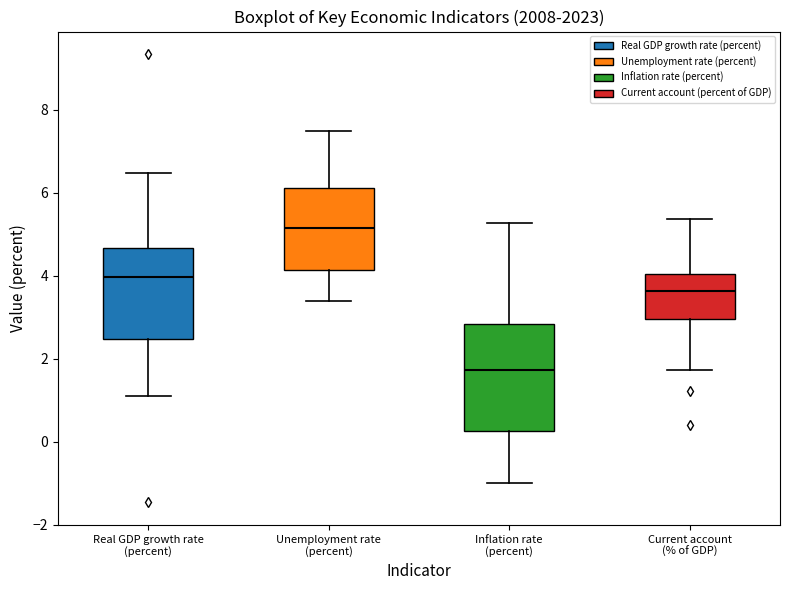

Where does the lower whisker of the box for Current account (% of GDP) end on the y-axis? The values are not printed on the chart, so give them approximately, as read against the axis.

1.8